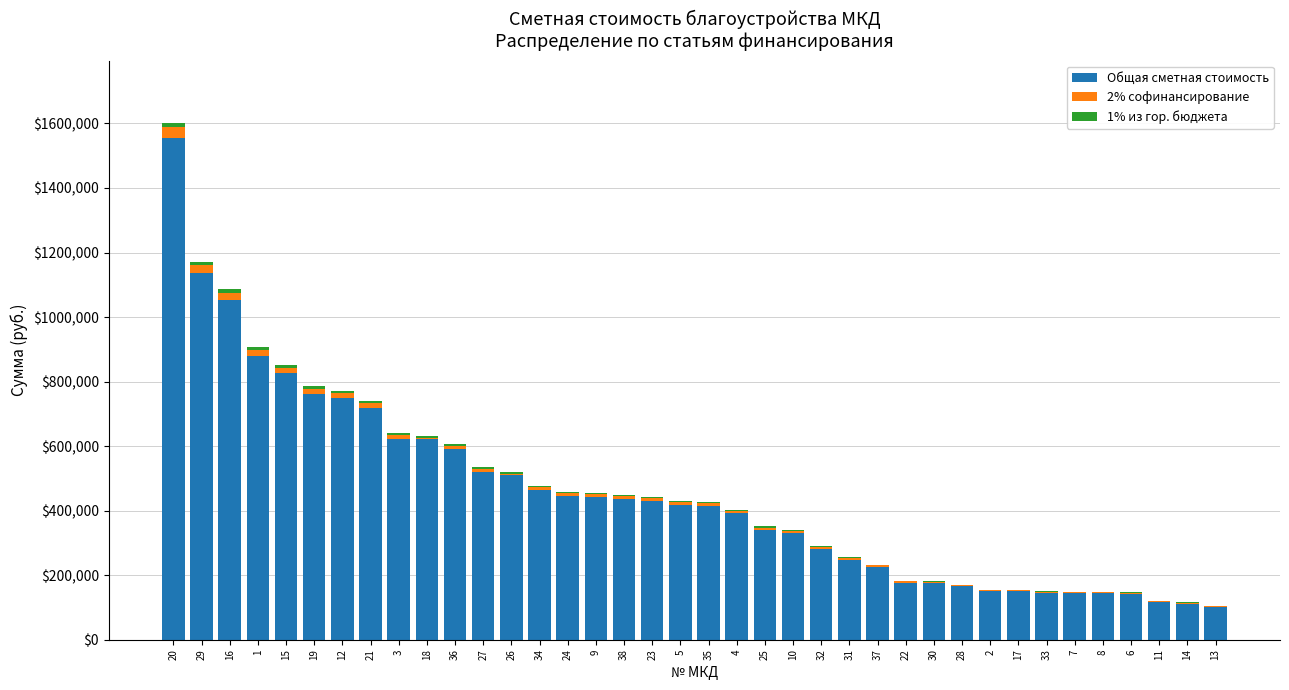

What is the highest value of the Общая сметная стоимость series?

1556463.2